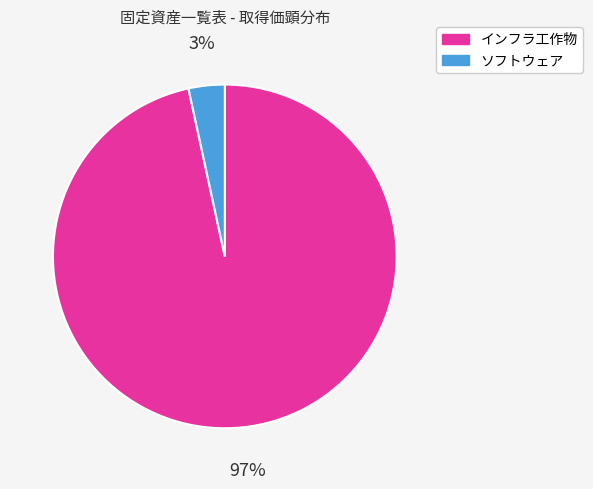

Does any single category account for the majority?

Yes